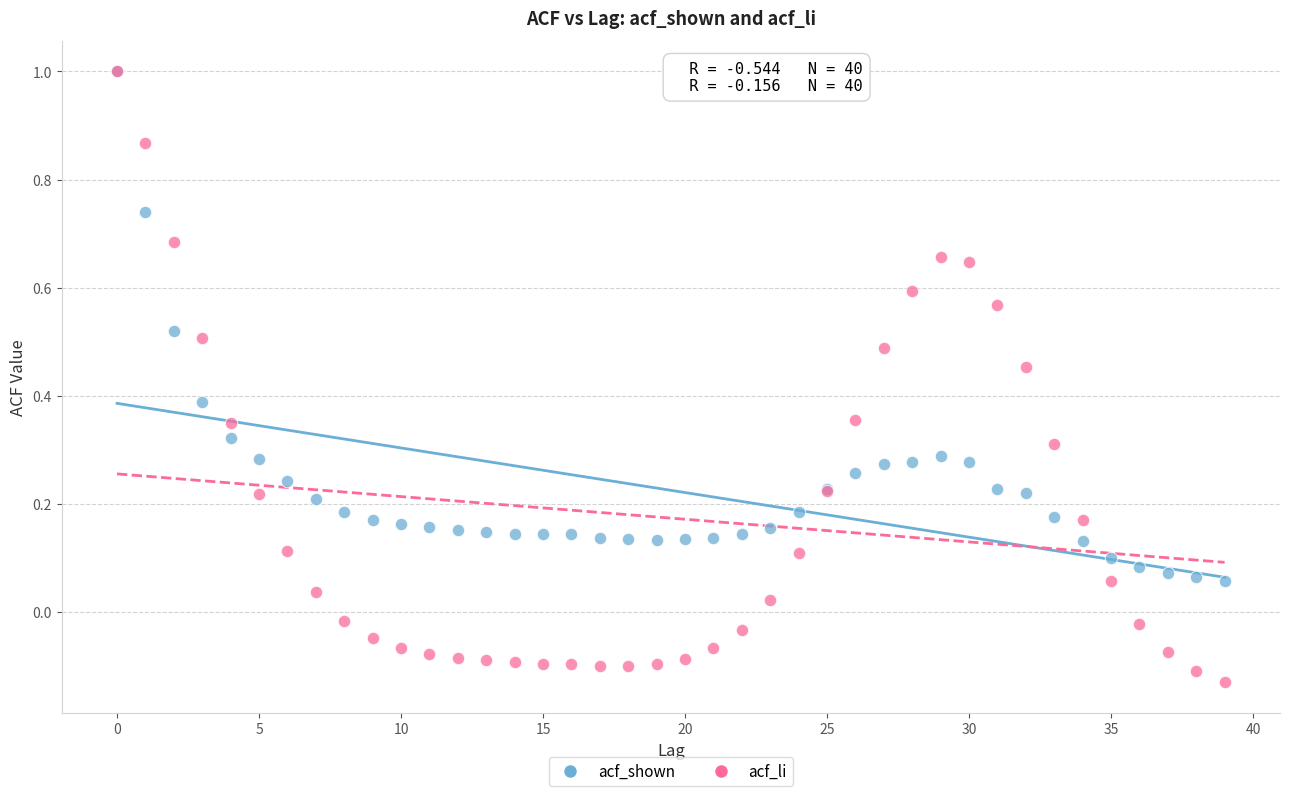

Which series has the largest Y range (max minus min)?

acf_li